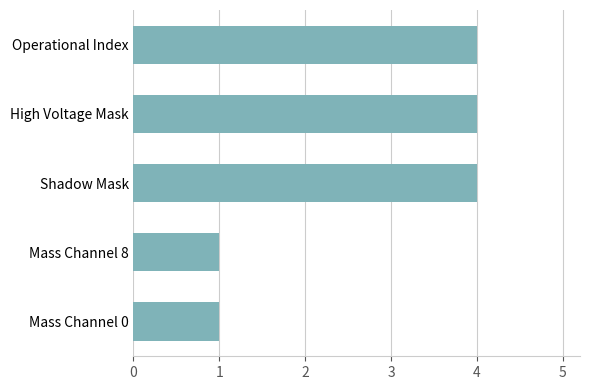

The value at Mass Channel 8 is 1. True or false?

True